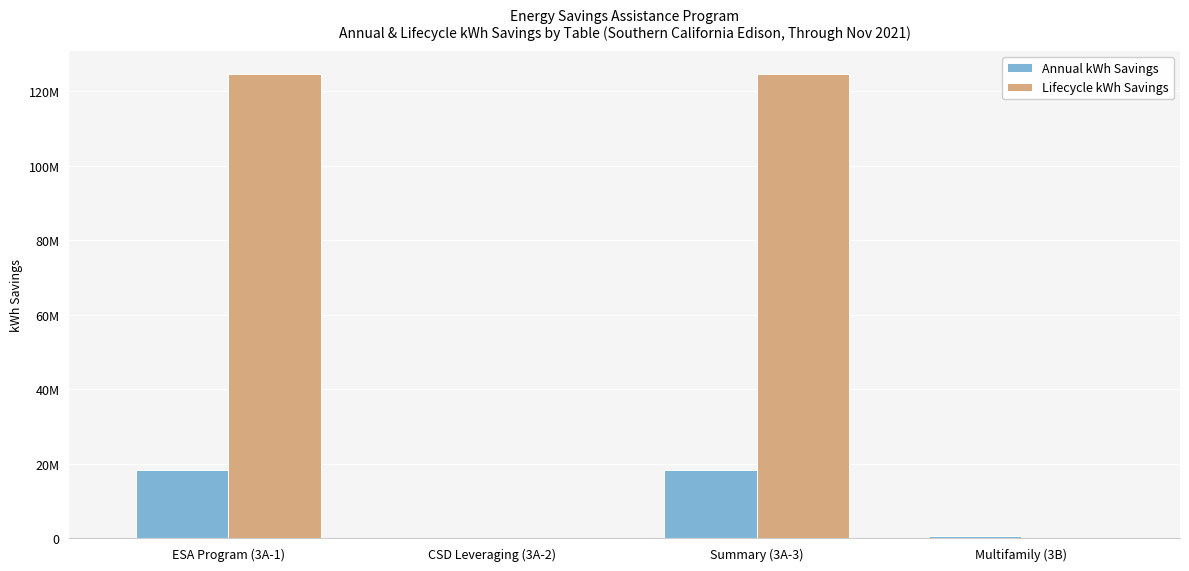

What is the label of the 3rd bar from the right?

CSD Leveraging (3A-2)